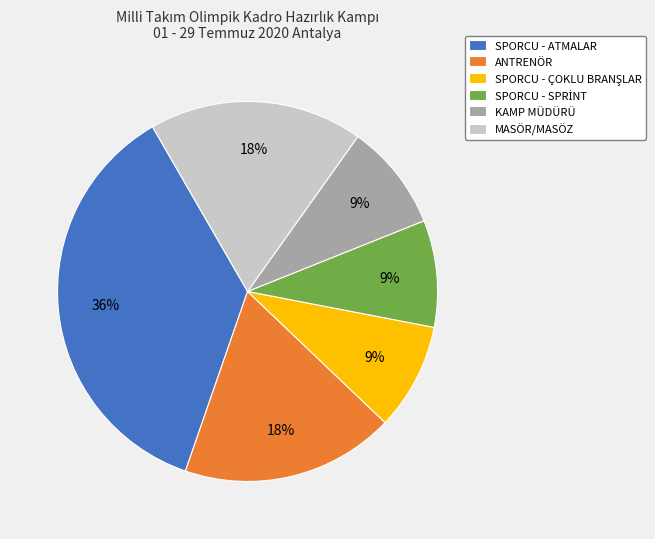

Is SPORCU - ATMALAR the majority of the pie?

No